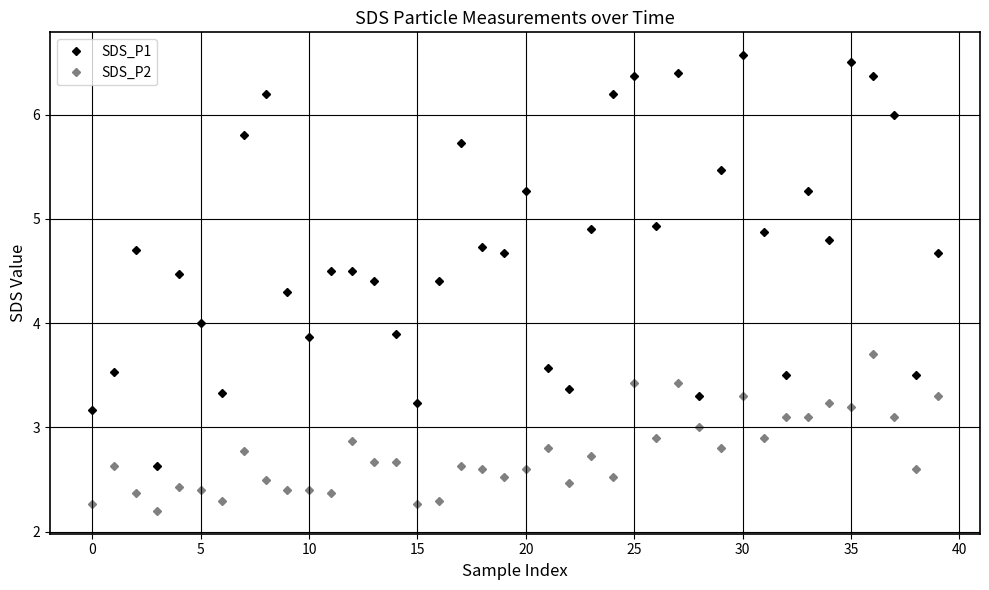

Reading left to right, what are all the values shown in this chart?

SDS_P1: 3.2	3.5	4.7	2.6	4.5	4.0	3.3	5.8	6.2	4.3	3.9	4.5	4.5	4.4	3.9	3.2	4.4	5.7	4.7	4.7	5.3	3.6	3.4	4.9	6.2	6.4	4.9	6.4	3.3	5.5	6.6	4.9	3.5	5.3	4.8	6.5	6.4	6.0	3.5	4.7
SDS_P2: 2.3	2.6	2.4	2.2	2.4	2.4	2.3	2.8	2.5	2.4	2.4	2.4	2.9	2.7	2.7	2.3	2.3	2.6	2.6	2.5	2.6	2.8	2.5	2.7	2.5	3.4	2.9	3.4	3.0	2.8	3.3	2.9	3.1	3.1	3.2	3.2	3.7	3.1	2.6	3.3